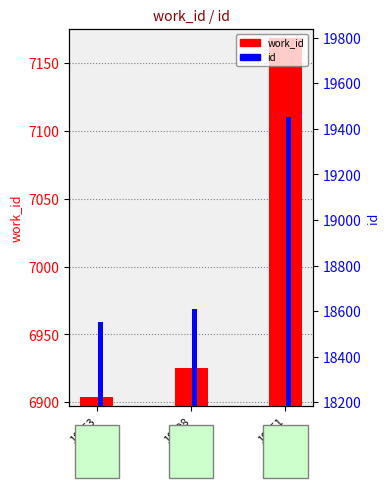

Reading right to left, transcribe all the data shown in this chart.

work_id: 7168	6925	6904
id: 19451	18608	18553